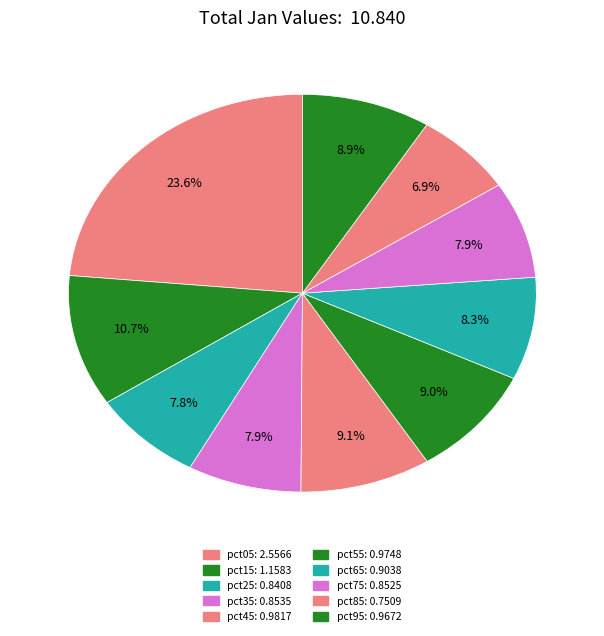

How many slices are in this pie chart?

10